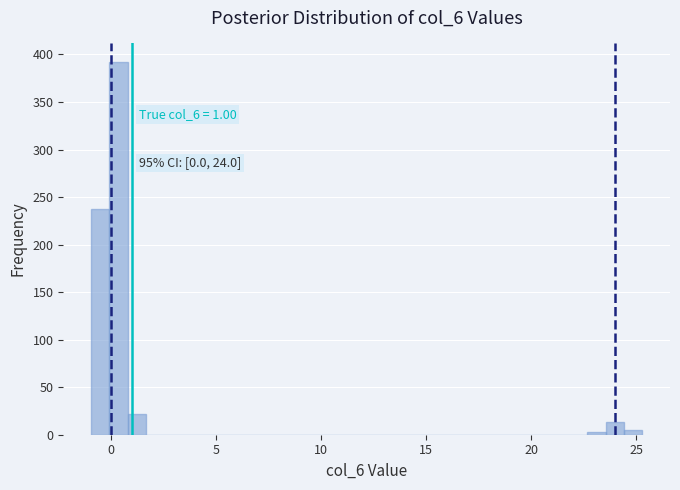

Around what value on the x-axis is the tallest bar? Give the approximate position of its centre, as read against the axis.

0.5